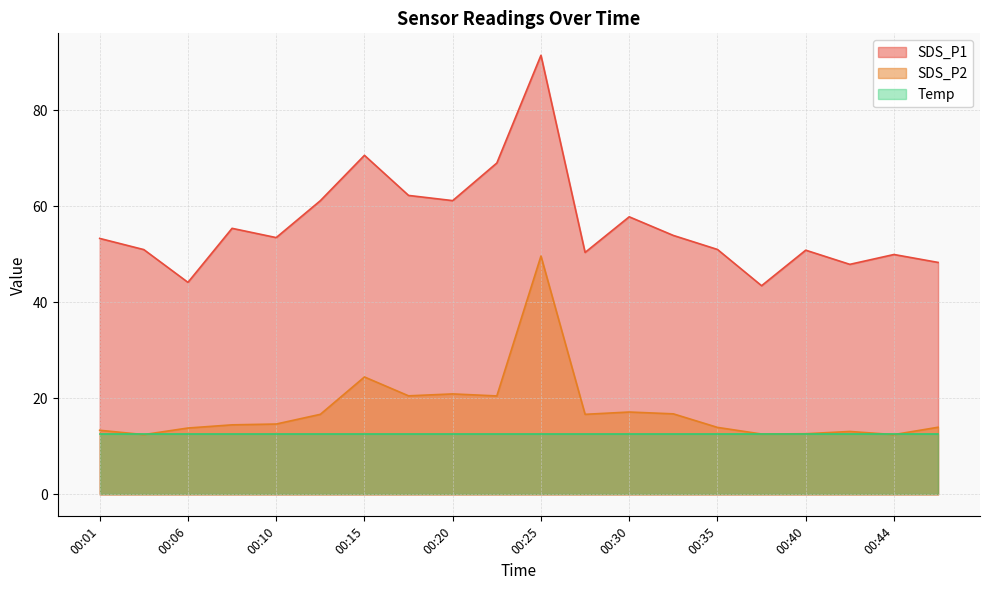

Between 00:08 and 00:23, which is larger?

00:23